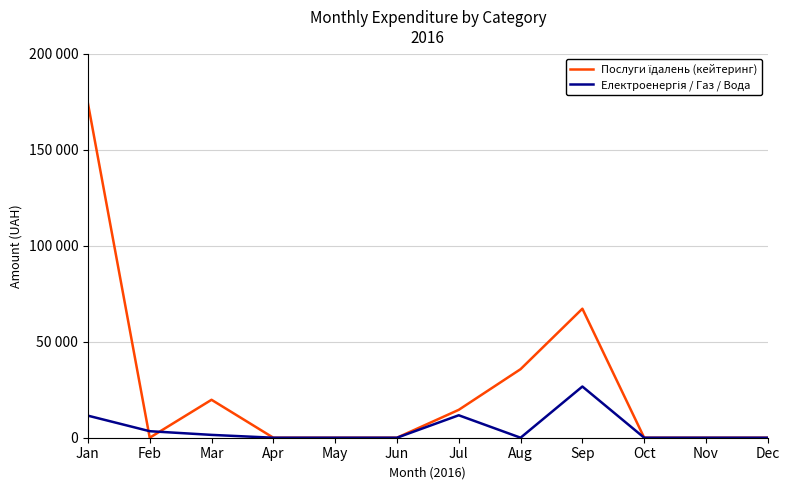

Does the chart have visible grid lines?

Yes